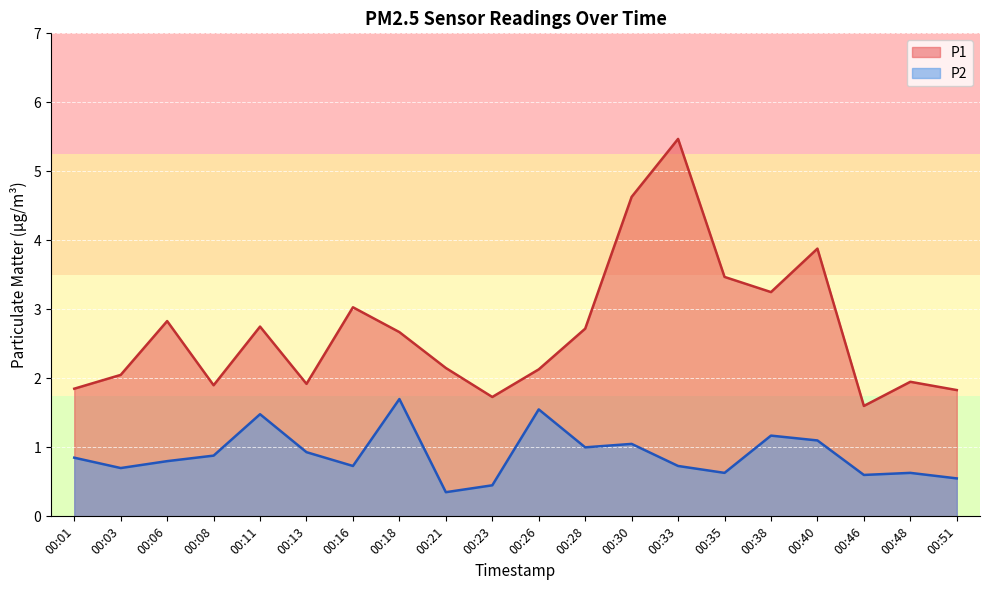

Between 00:18 and 00:21, which series saw the biggest shift?

P2